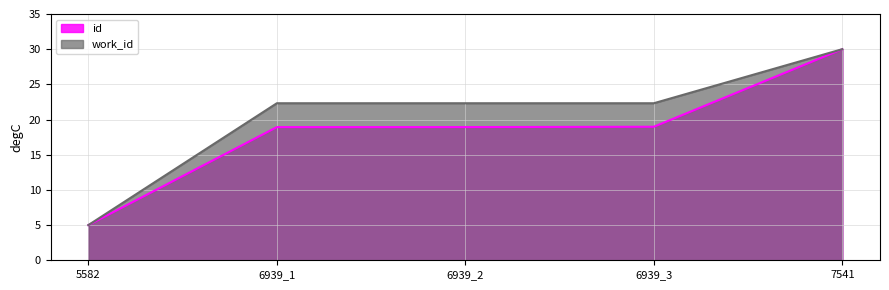

What is the smallest value displayed?

5.0